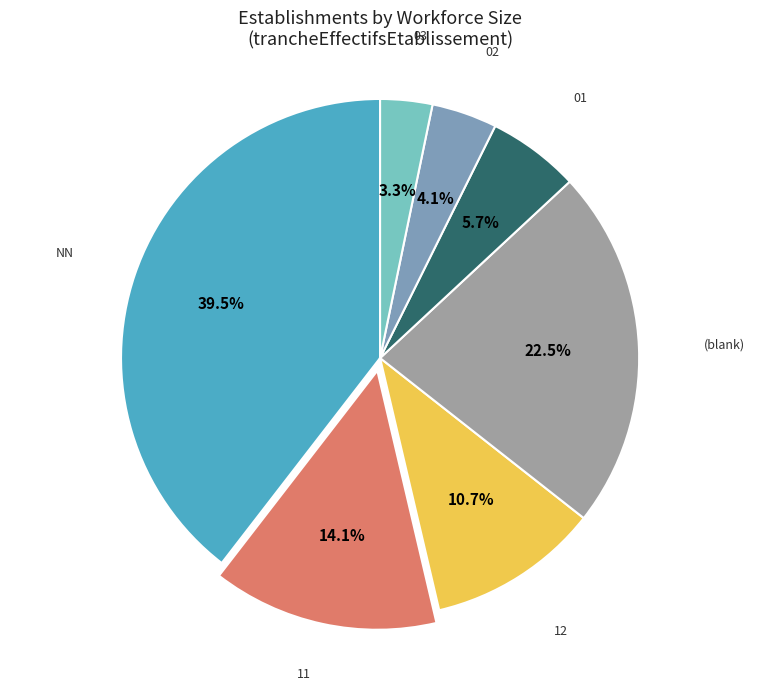

Count the number of slices in the pie.

7